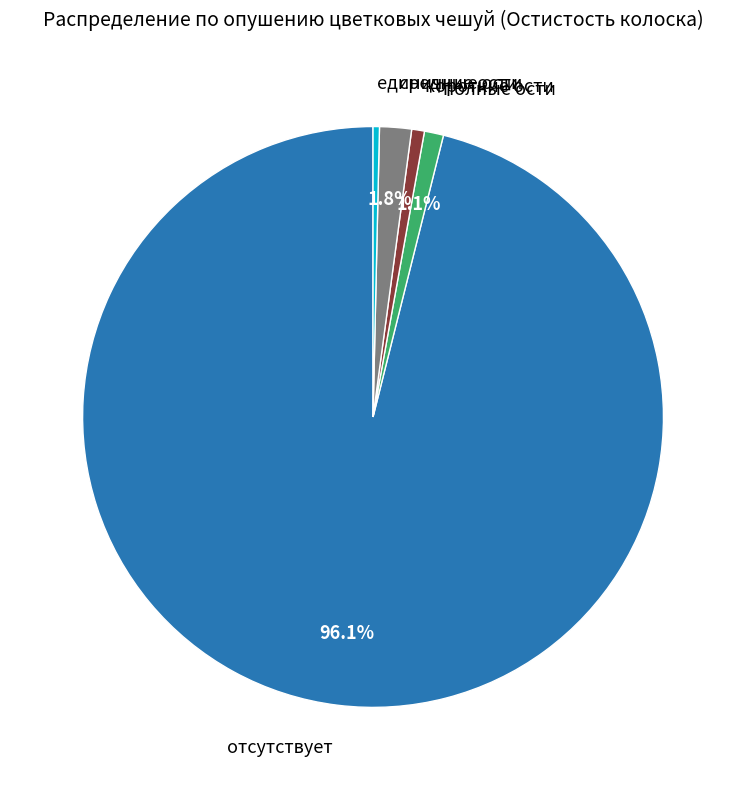

Does any single category account for the majority?

Yes